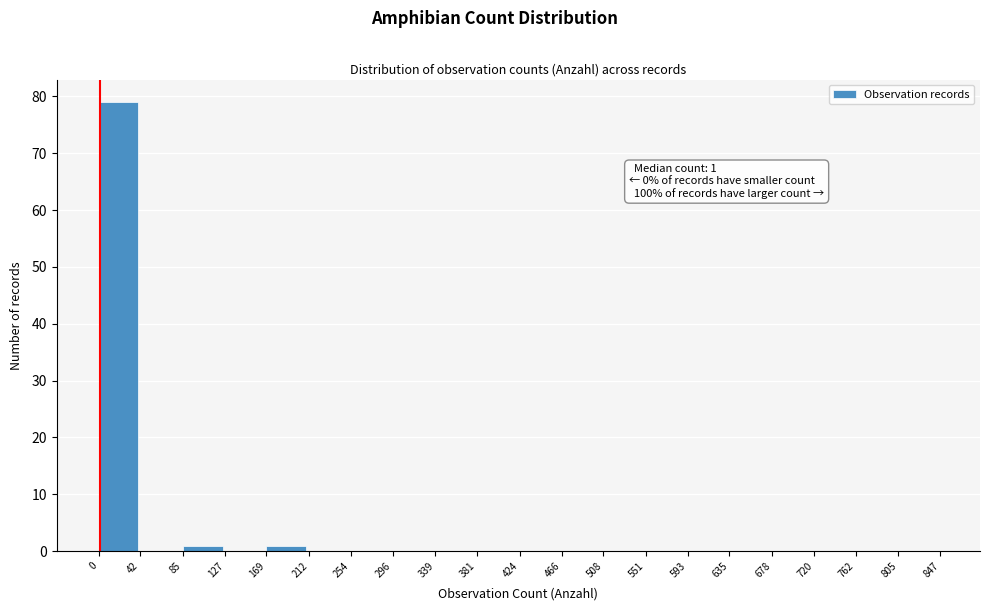

Which range on the x-axis has the tallest bar?

0 to 42